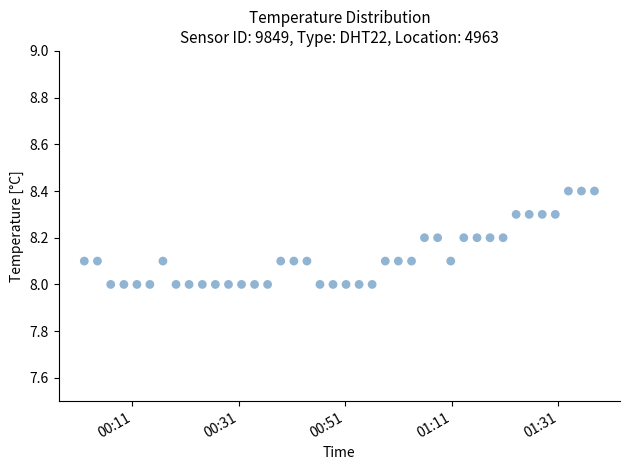

What is the range of Y values (max minus min)?

0.4